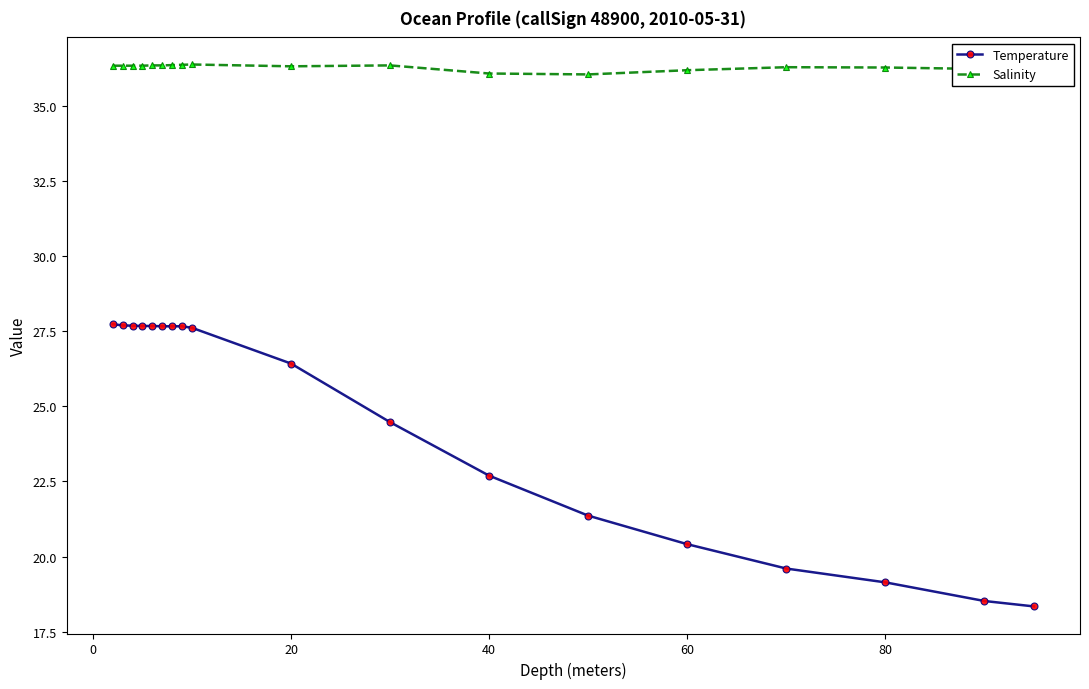

What are all the series names shown in the legend?

Temperature, Salinity